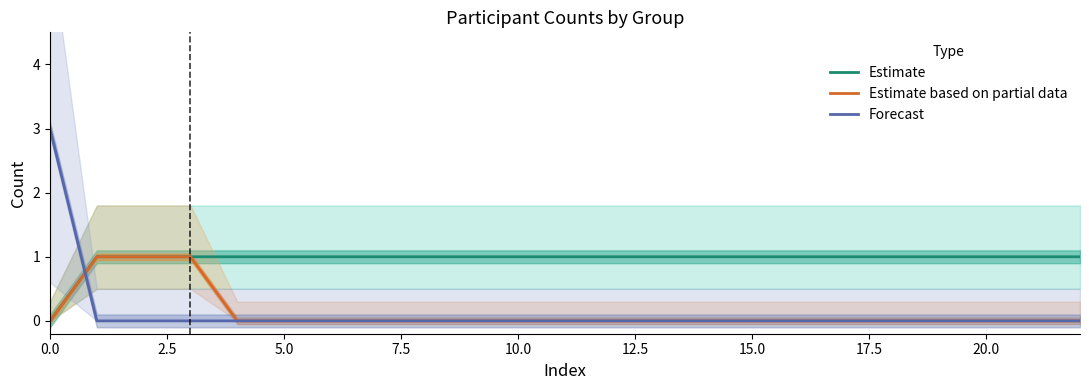

What is the difference between the maximum and minimum values in the Estimate based on partial data series?

1